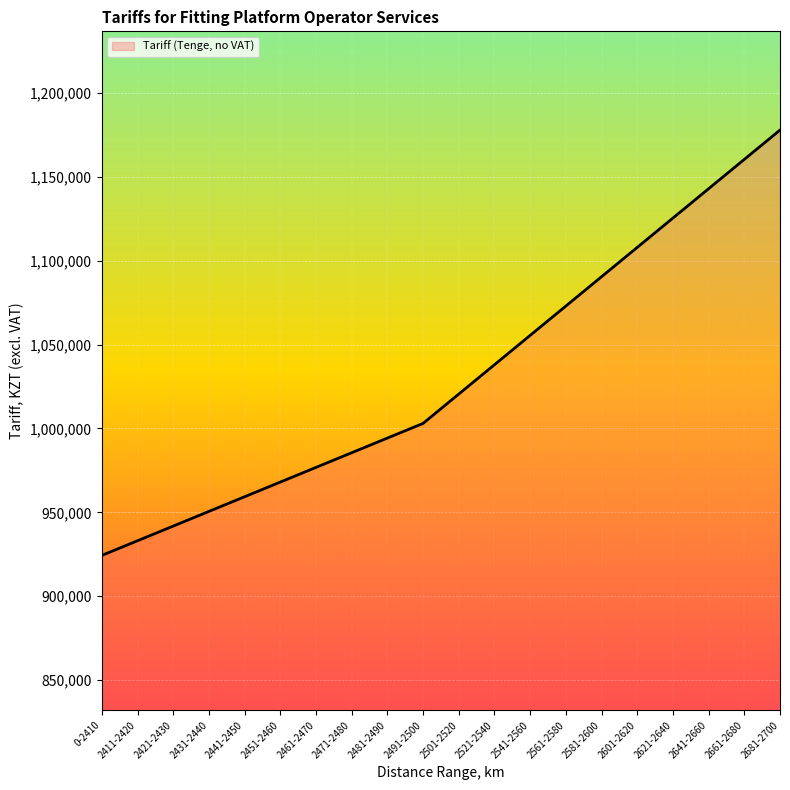

True or false: the data has more than 2 interior local peaks.

False